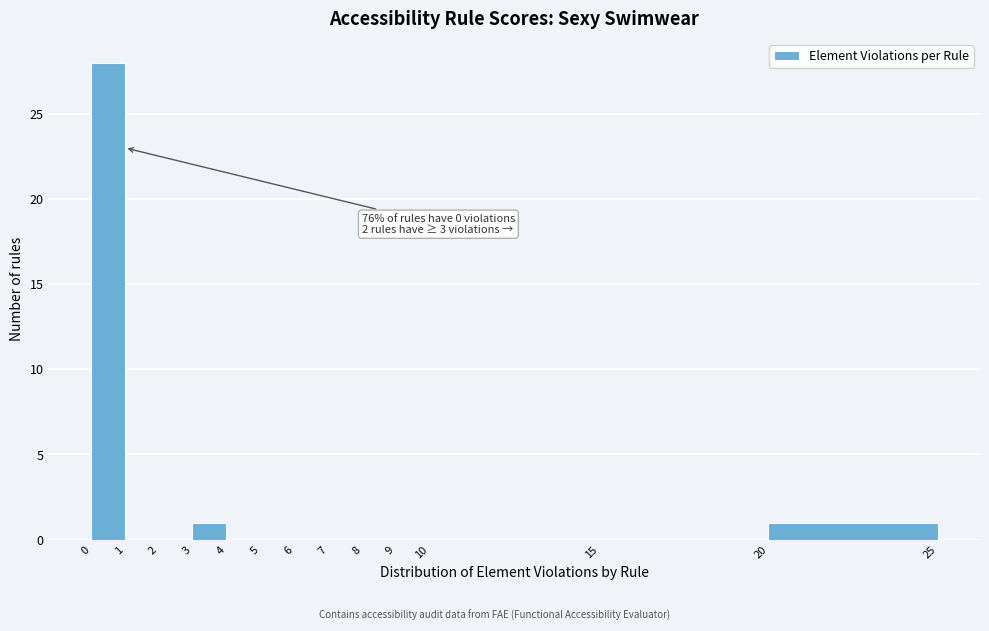

Over which range of the x-axis is the bar tallest?

0 to 1